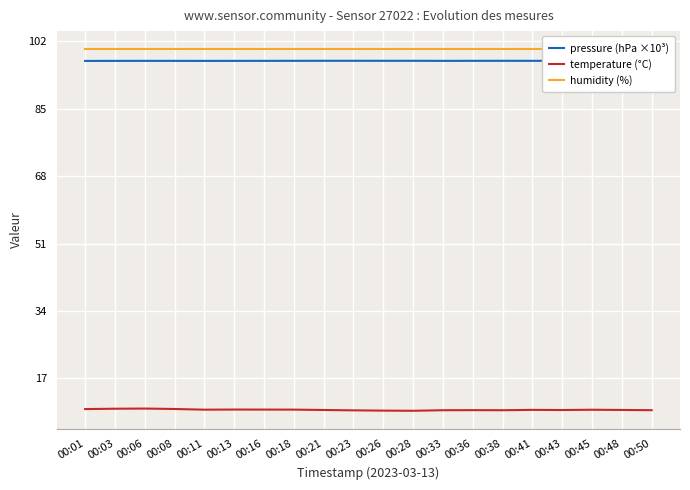

What is the sum of the pressure (hPa ×10³) values at 00:01 and 00:13?

194.1